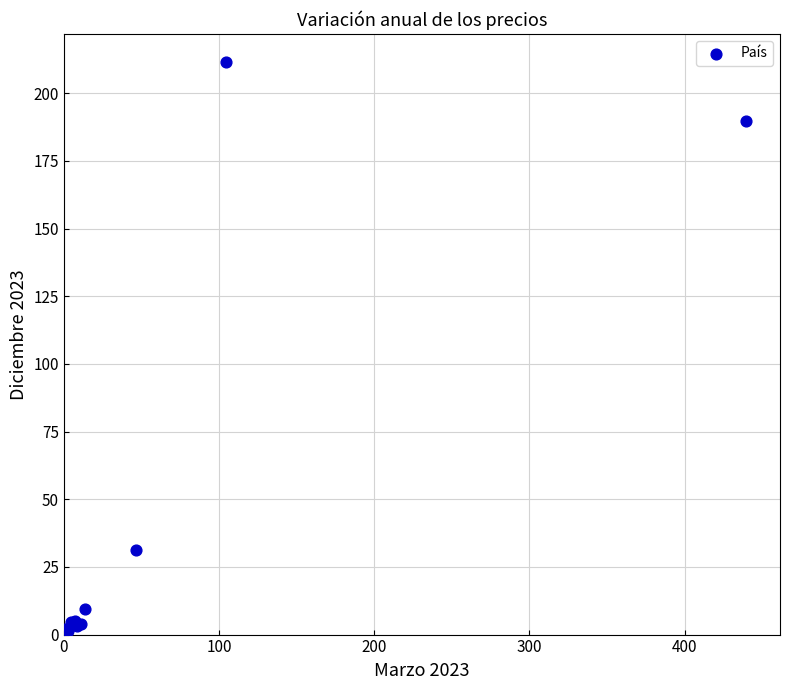

What Y value in the scatter plot is closest to 106?

31.3